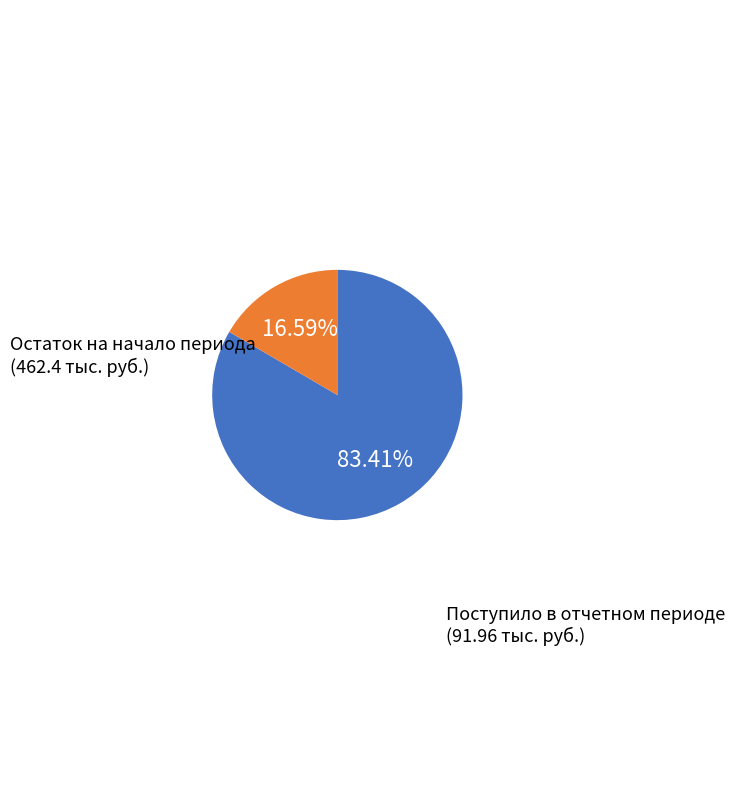

Is there a majority slice in this chart?

Yes